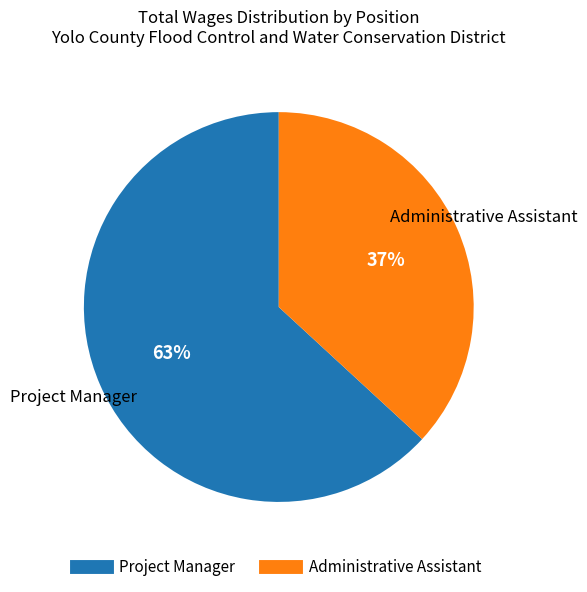

Which category has the biggest portion of the pie?

Project Manager